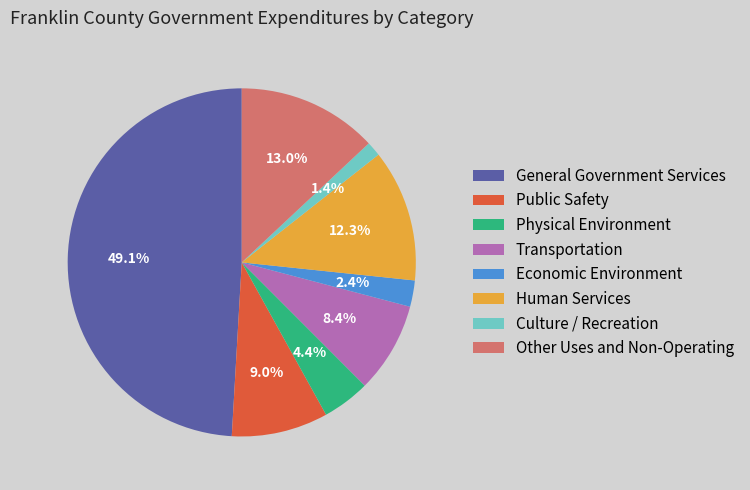

To the nearest percent, what is the average slice percentage?

12%